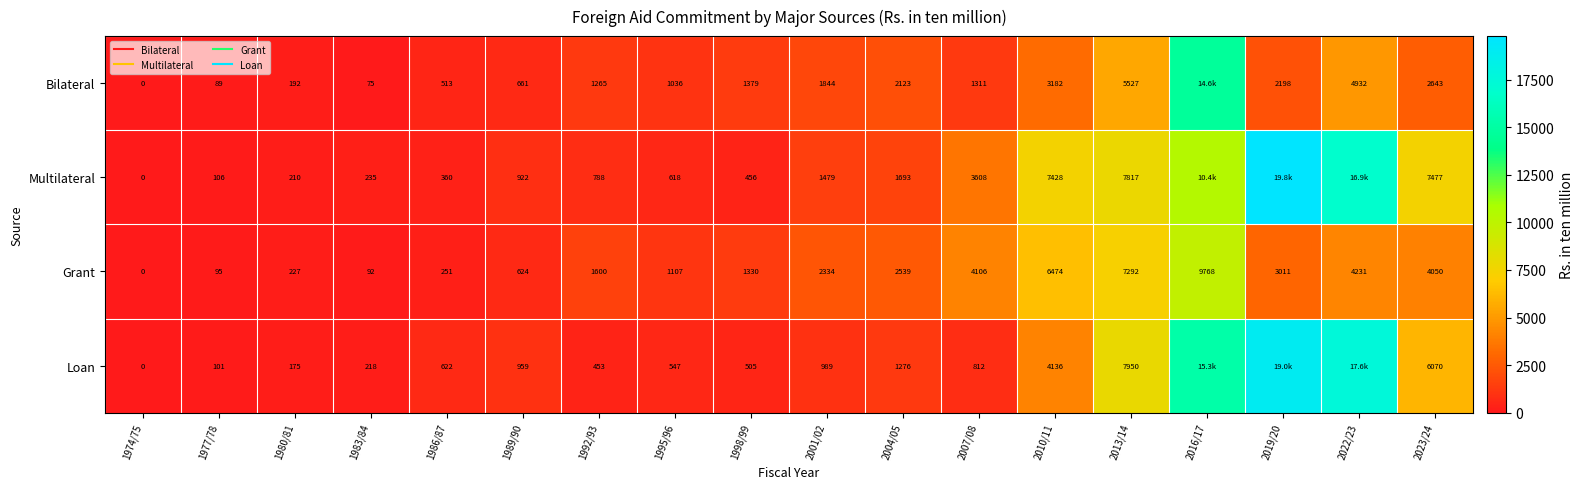

True or false: Loan has a value of 504.8 at 1998/99.

True